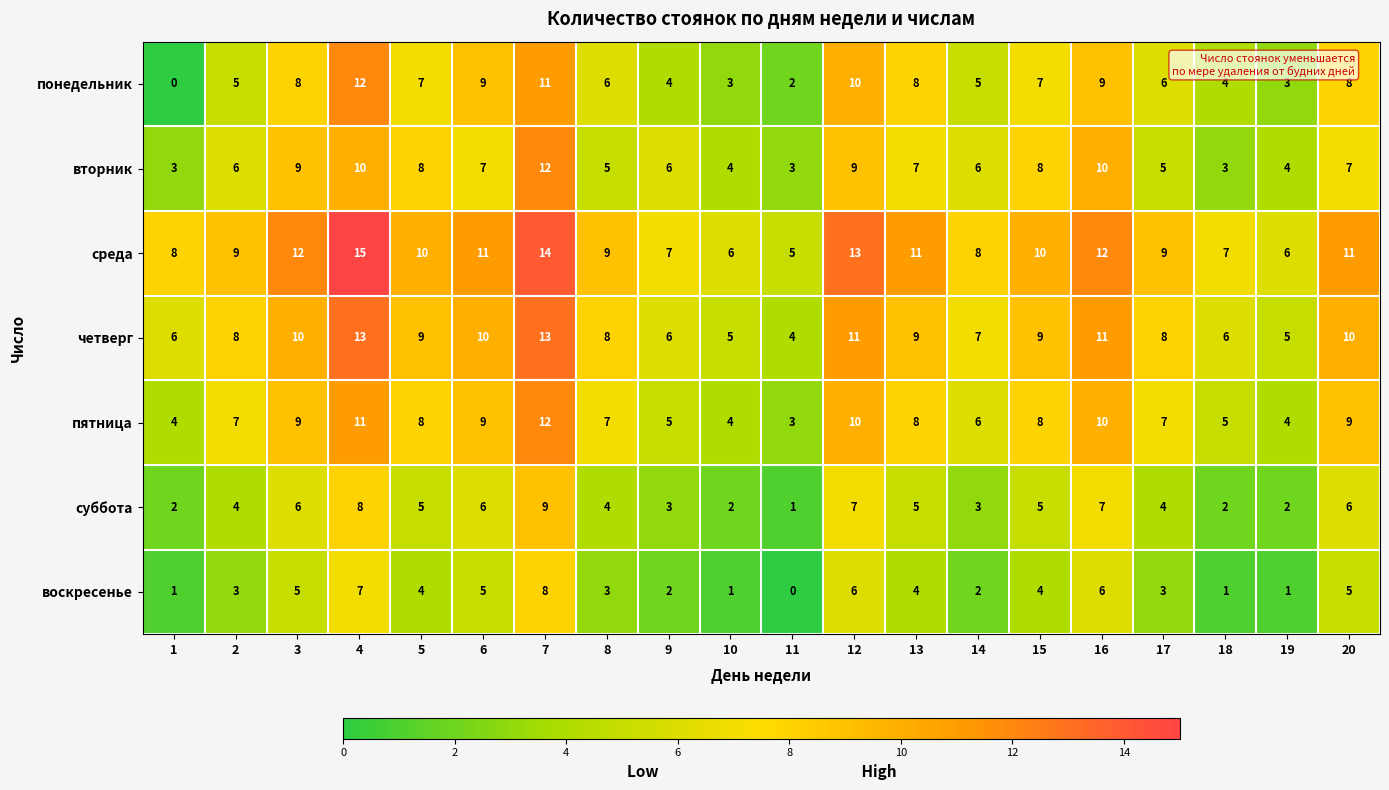

Is the value of понедельник at 2 greater than the value of среда at 5?

No